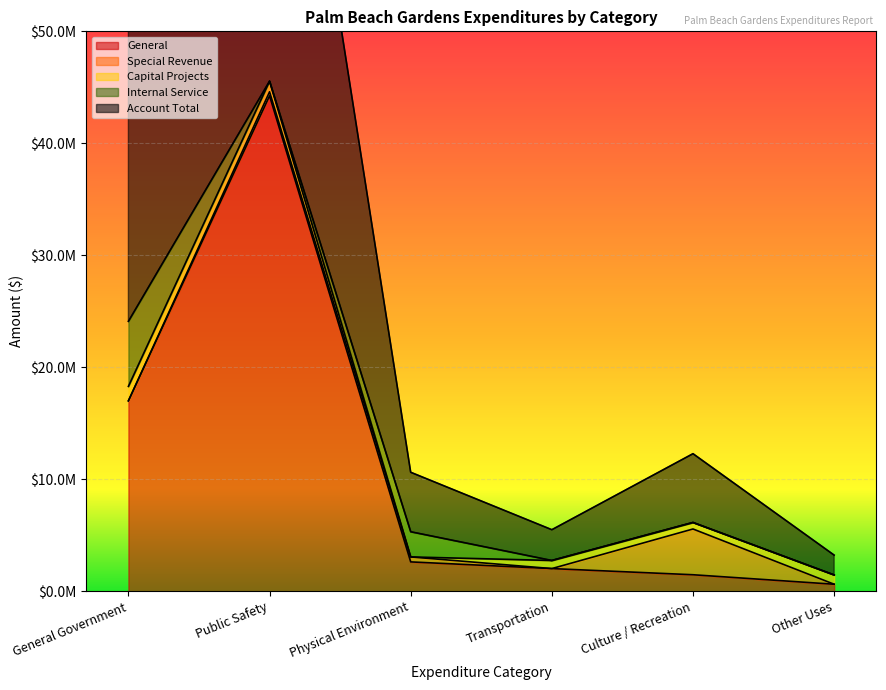

How many values in Capital Projects are above zero?

5